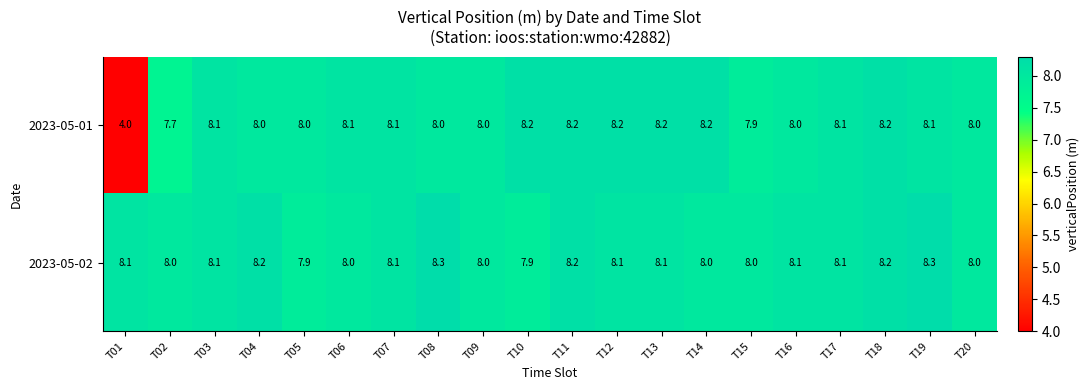

Count the number of data series in this chart.

2